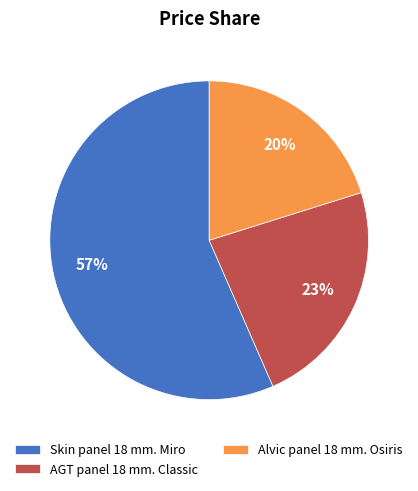

To the nearest percent, what percentage of the pie is AGT panel 18 mm. Classic?

23%